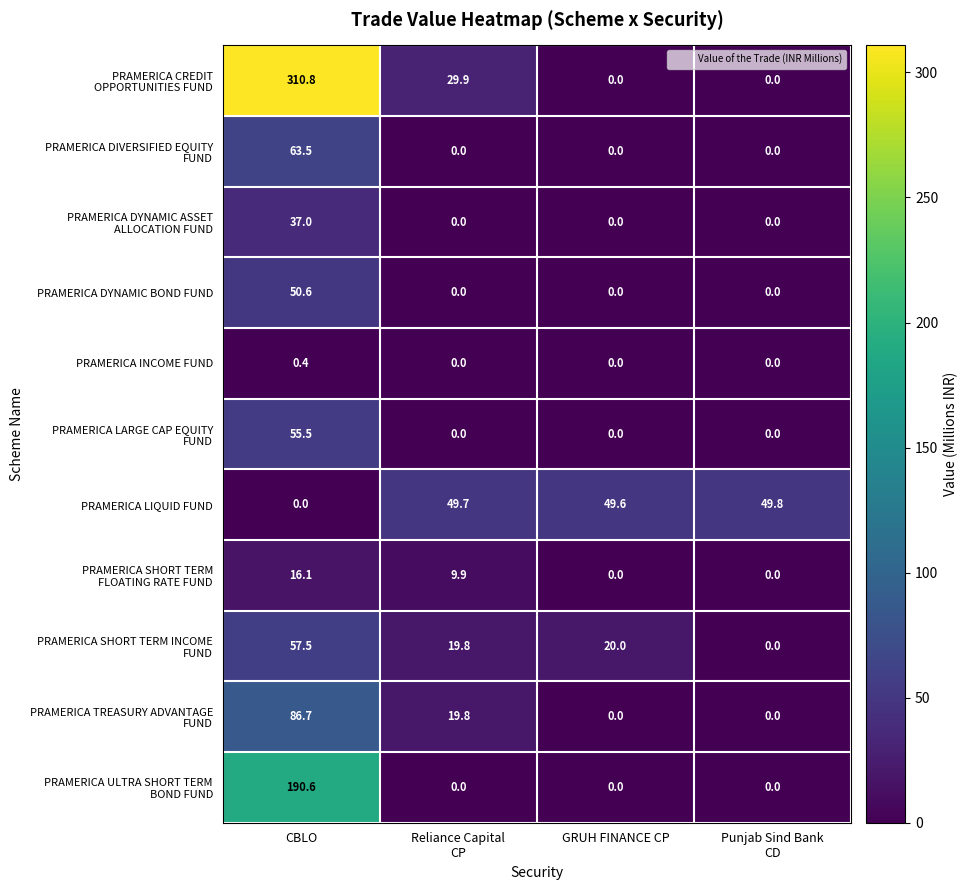

What is the sum of all PRAMERICA LIQUID FUND values?

149.1